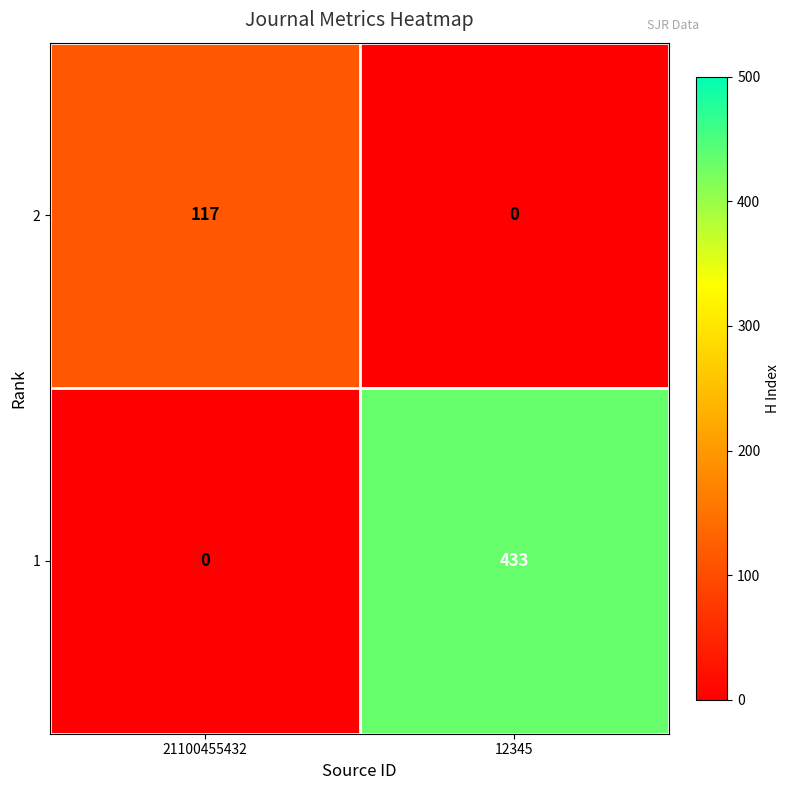

Which series changed the most between 21100455432 and 12345?

1